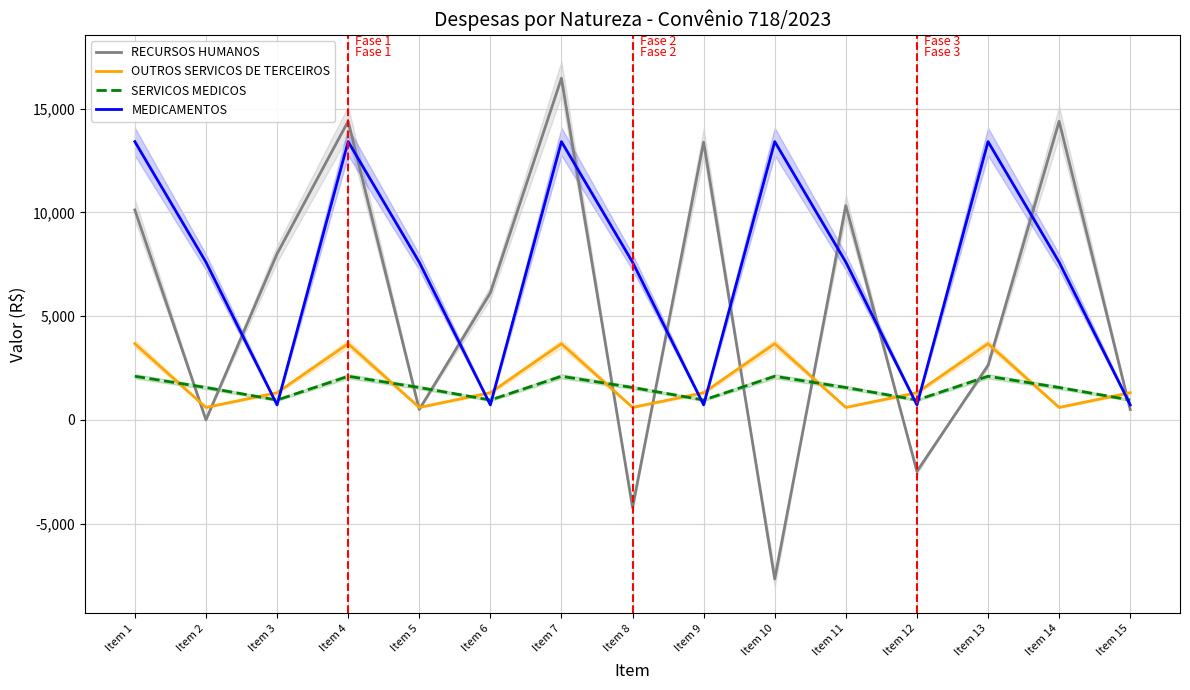

Which category has the lowest value in the SERVICOS MEDICOS series?

Item 3